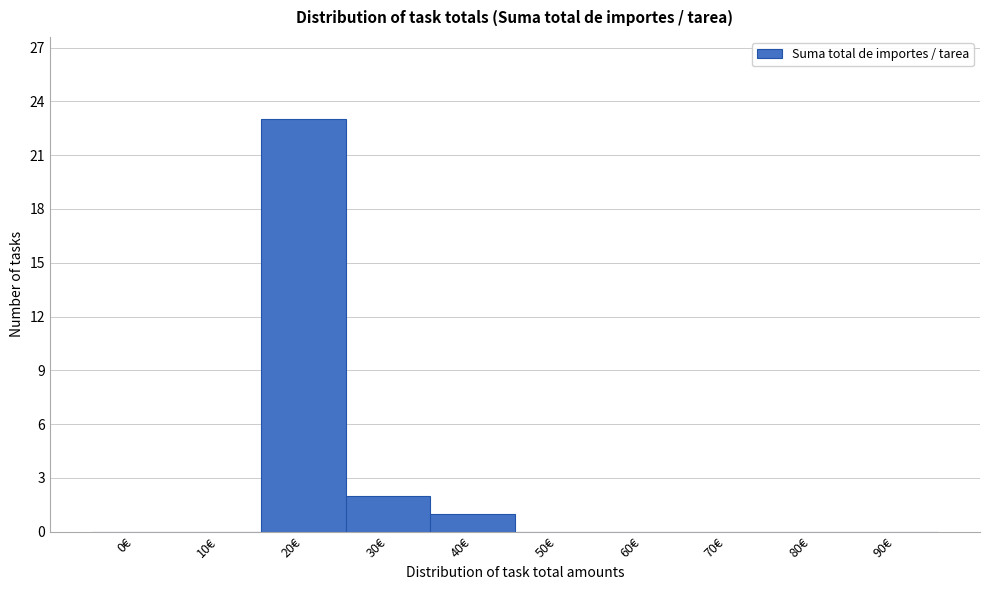

Reading left to right, extract all data points from this chart.

0€=0	10€=0	20€=23	30€=2	40€=1	50€=0	60€=0	70€=0	80€=0	90€=0